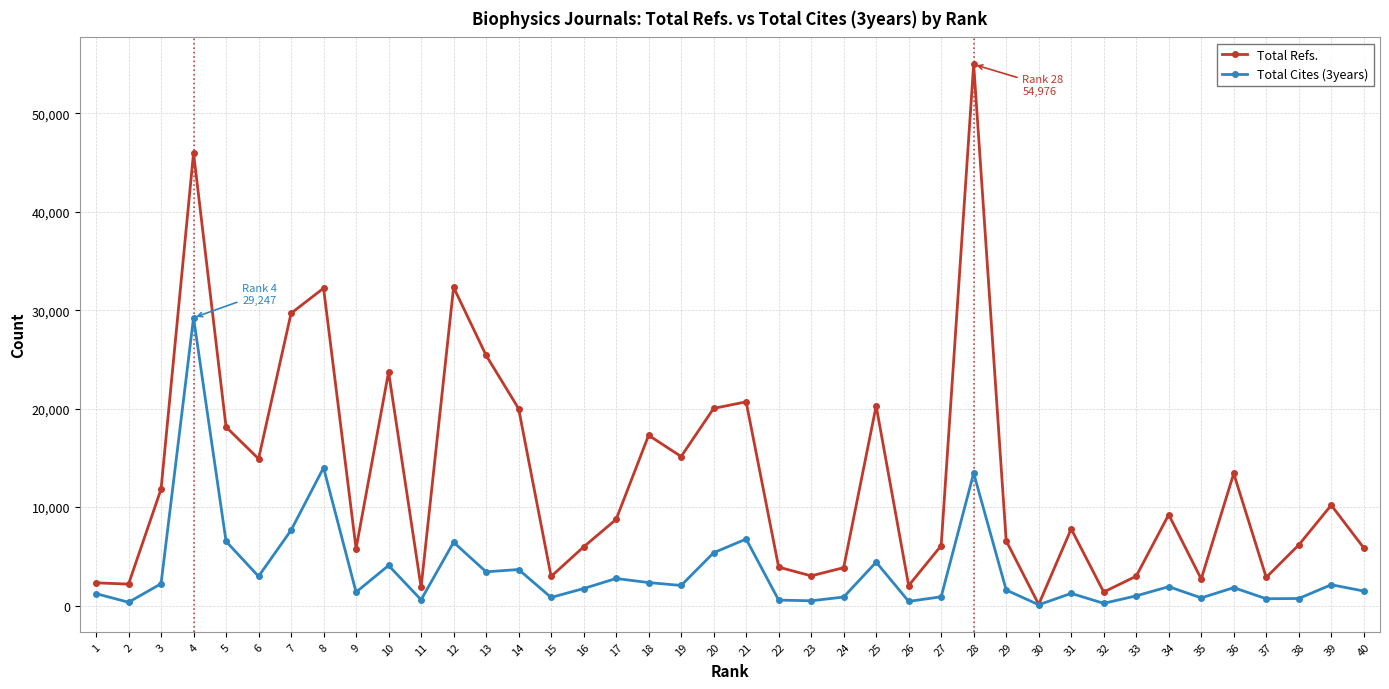

Which series changed the most between 7 and 8?

Total Cites (3years)